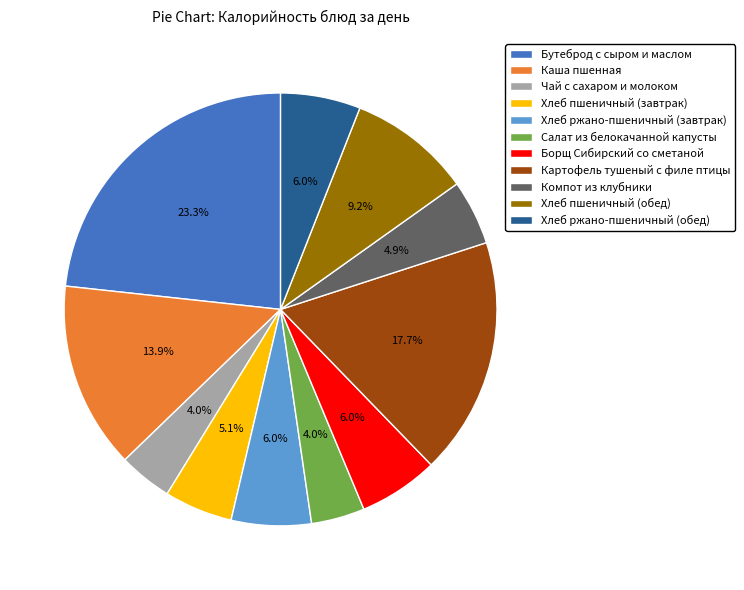

Is the sum of Каша пшенная and Бутеброд с сыром и маслом greater than half?

No